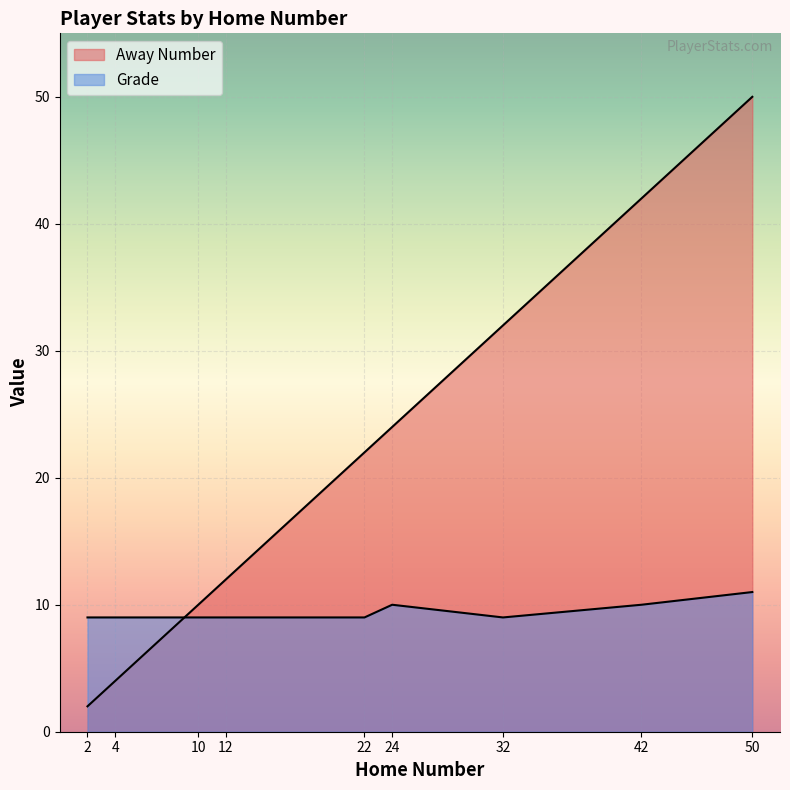

Count the Grade values in the range 9 to 10.

8